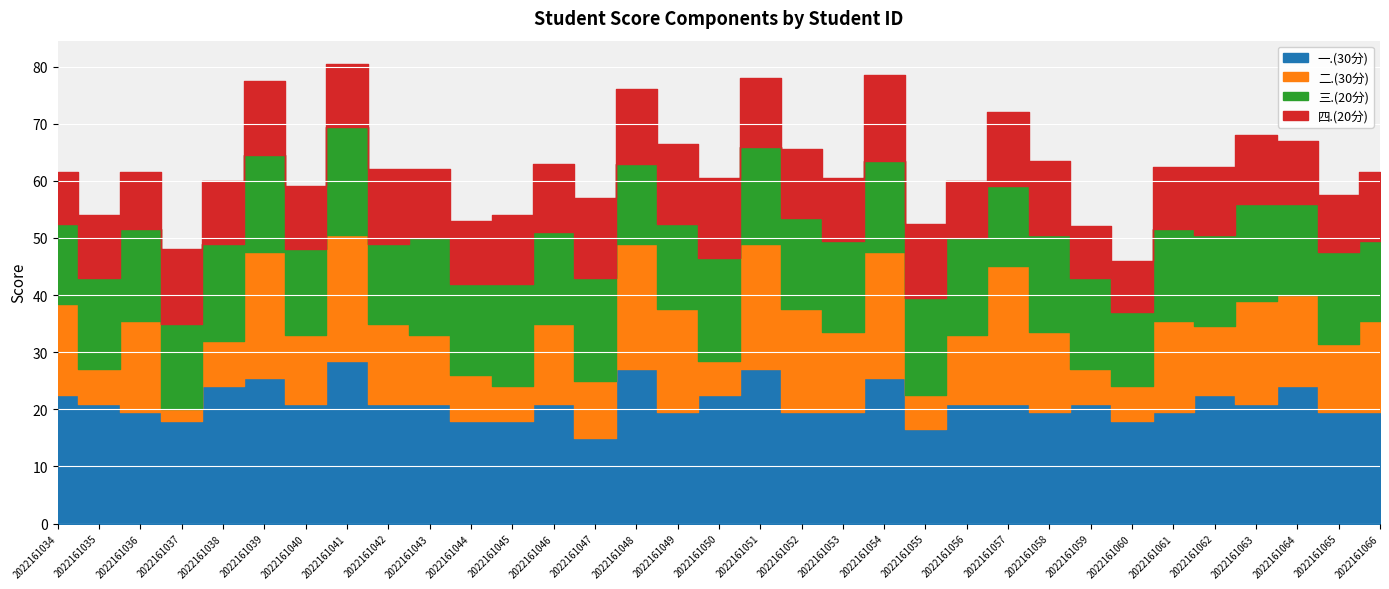

Which series changed the most between 2022161043 and 2022161064?

二.(30分)